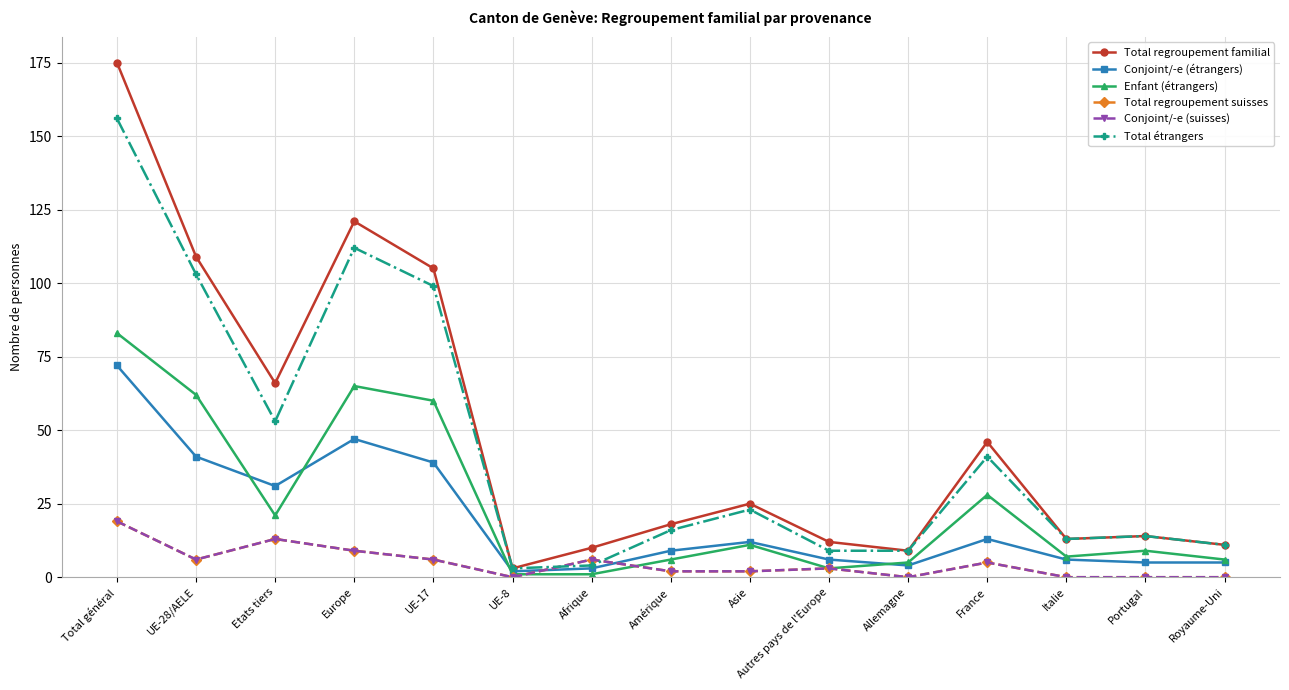

What is the maximum value for Total regroupement familial?

175